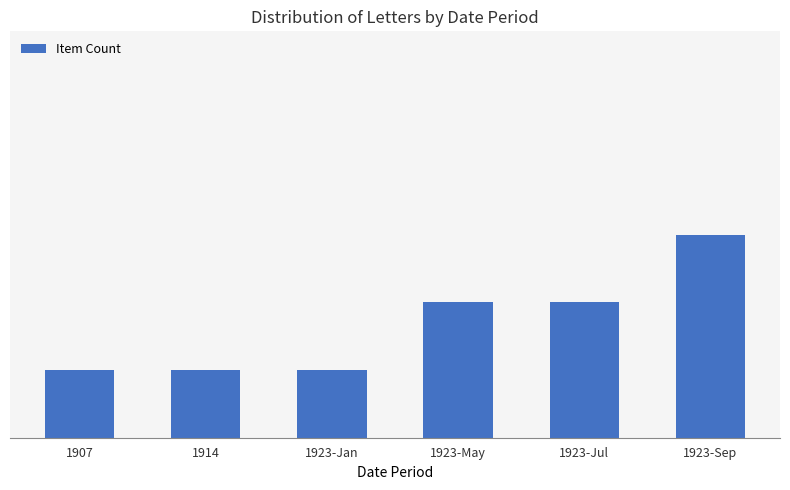

Are the bars horizontal?

No